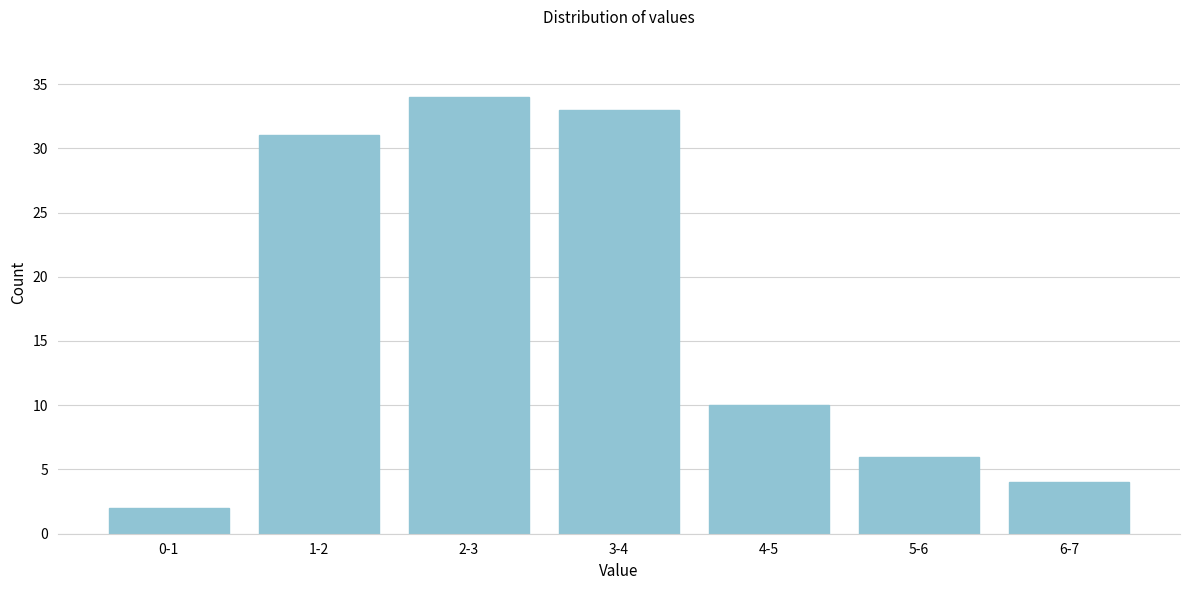

Reading right to left, what are all the values shown in this chart?

4	6	10	33	34	31	2